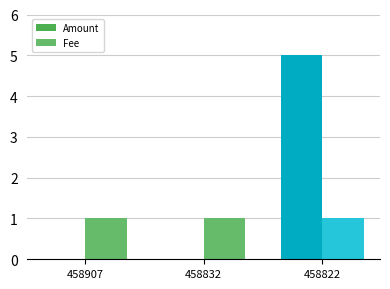

Between 458822 and 458907, which is larger?

458822